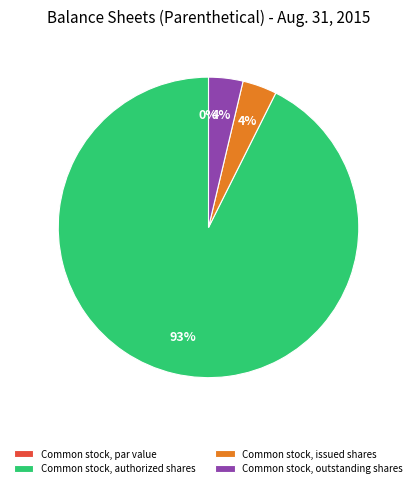

To the nearest percent, what percentage of the pie is Common stock, outstanding shares?

4%